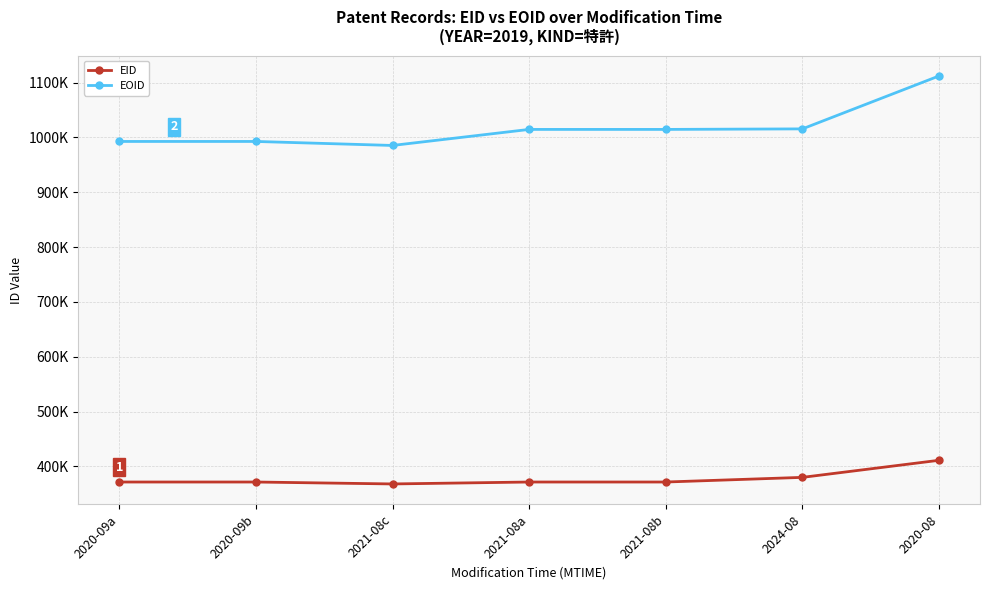

What is the difference between the EOID values at 2024-08 and 2021-08c?

30216